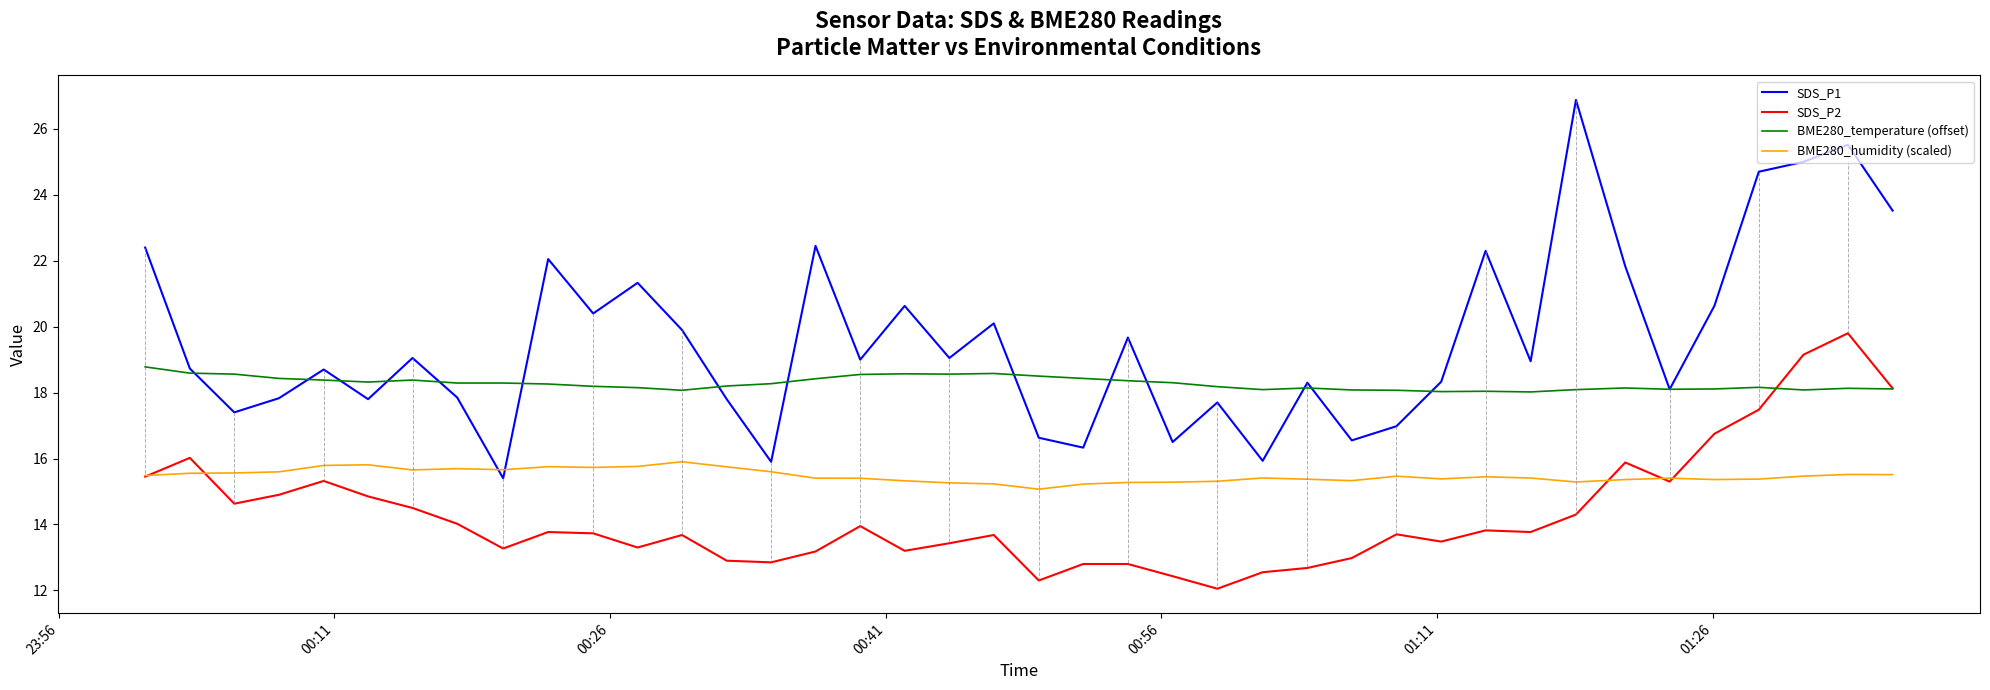

Rank the series by their average value, from highest to lowest.

SDS_P1, BME280_temperature (offset), BME280_humidity (scaled), SDS_P2